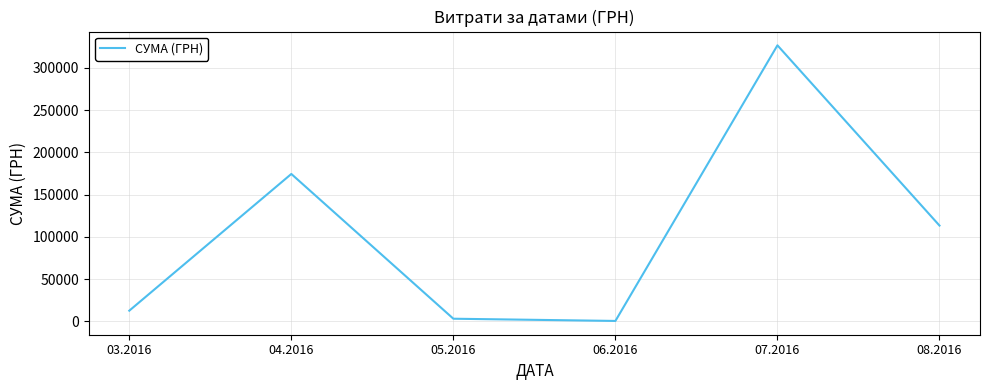

Count the number of data series in this chart.

1